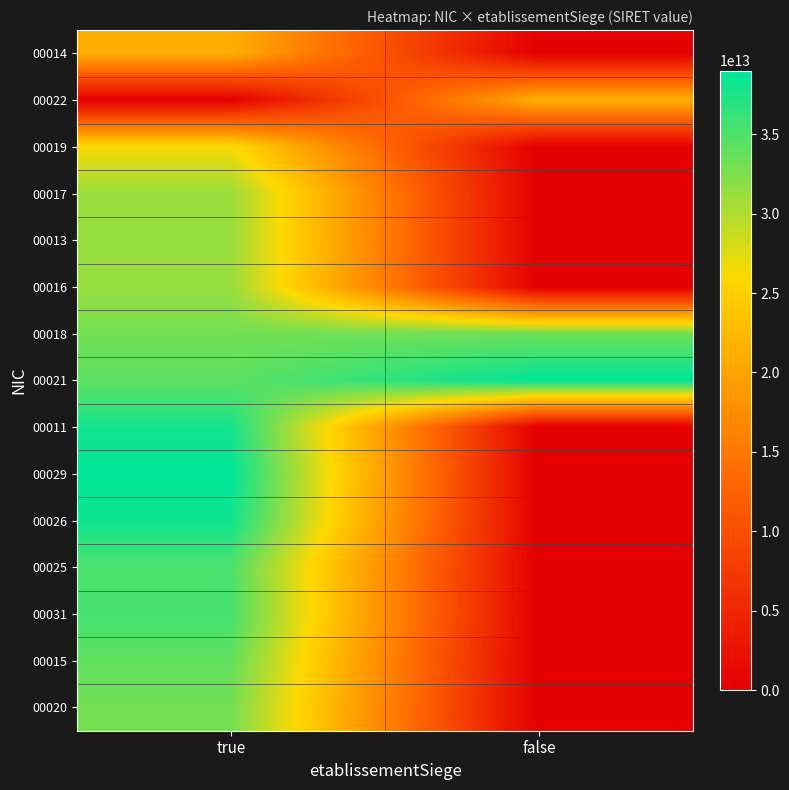

What is the total value across all series at false?

93661842400076